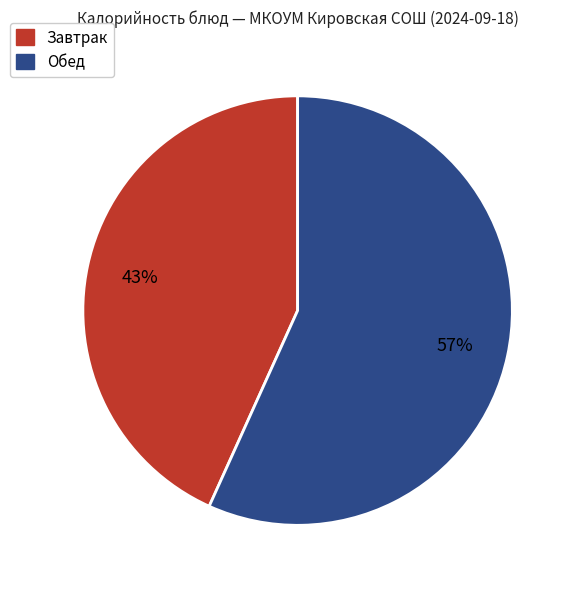

To the nearest percent, what portion does Завтрак represent?

43%